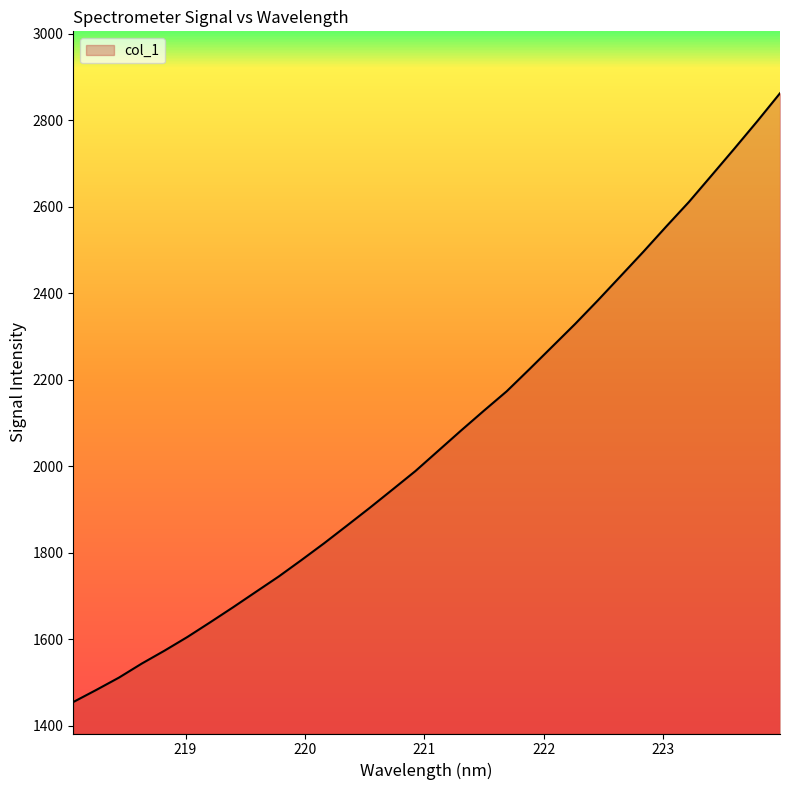

What is the difference between the maximum and minimum values?

1407.2